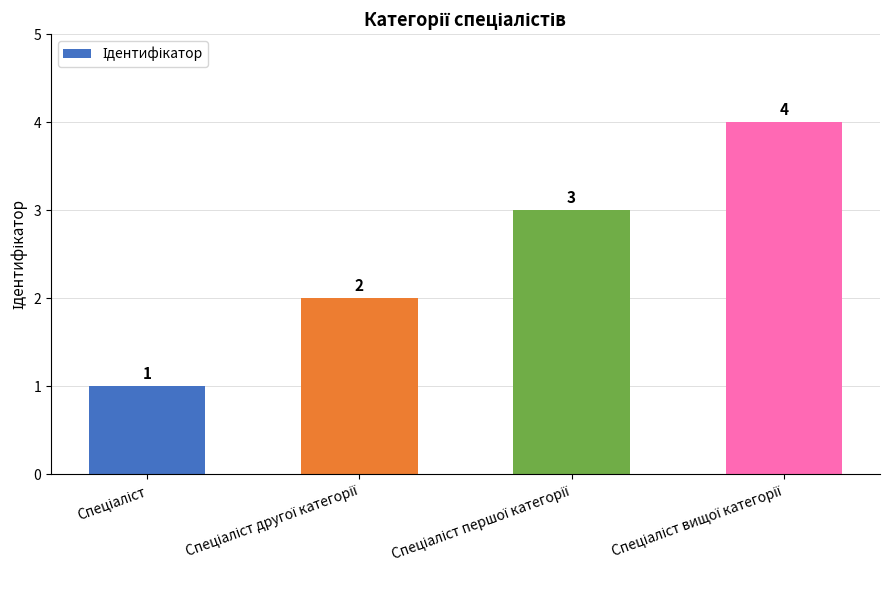

What is the greatest value displayed?

4